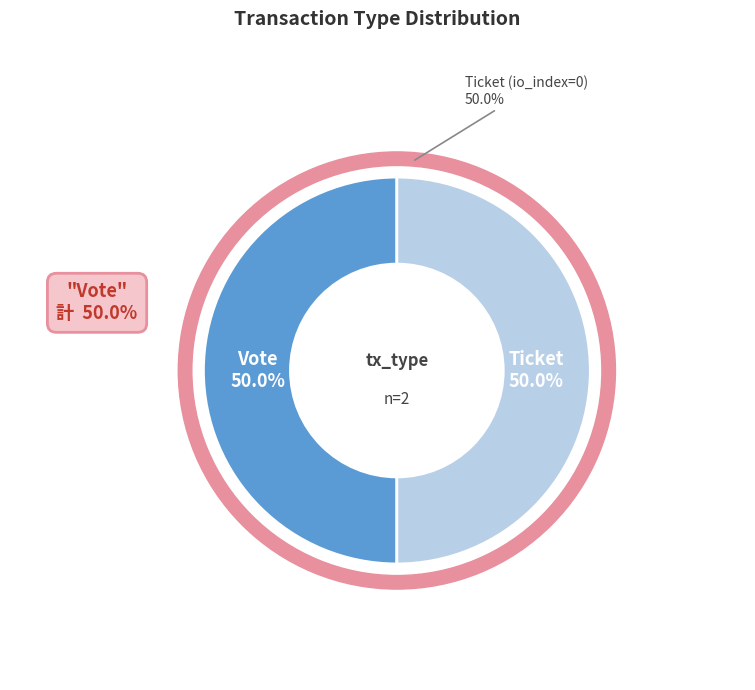

To the nearest percent, what is the average slice percentage?

50%